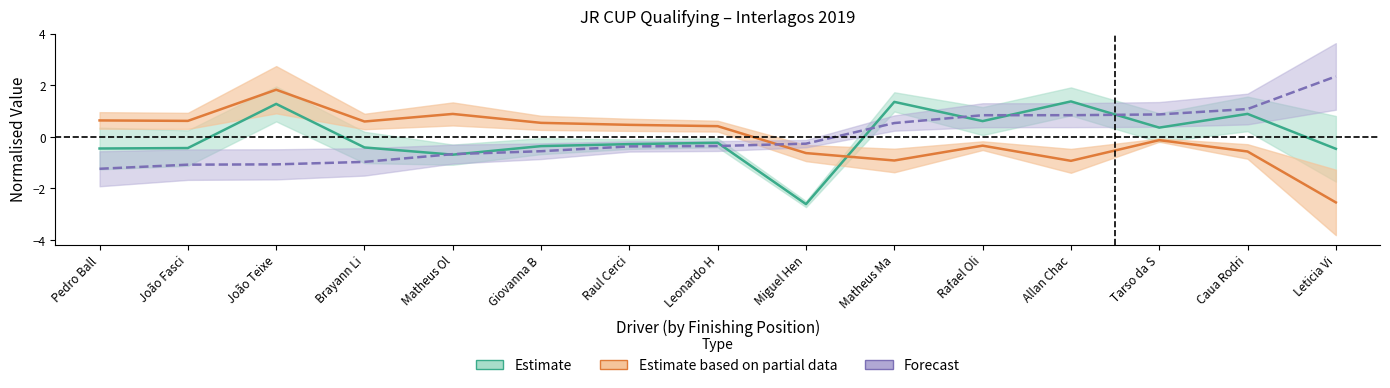

Is the value of Best Lap time at Leonardo H greater than the value of Total Time at João Teixe?

No